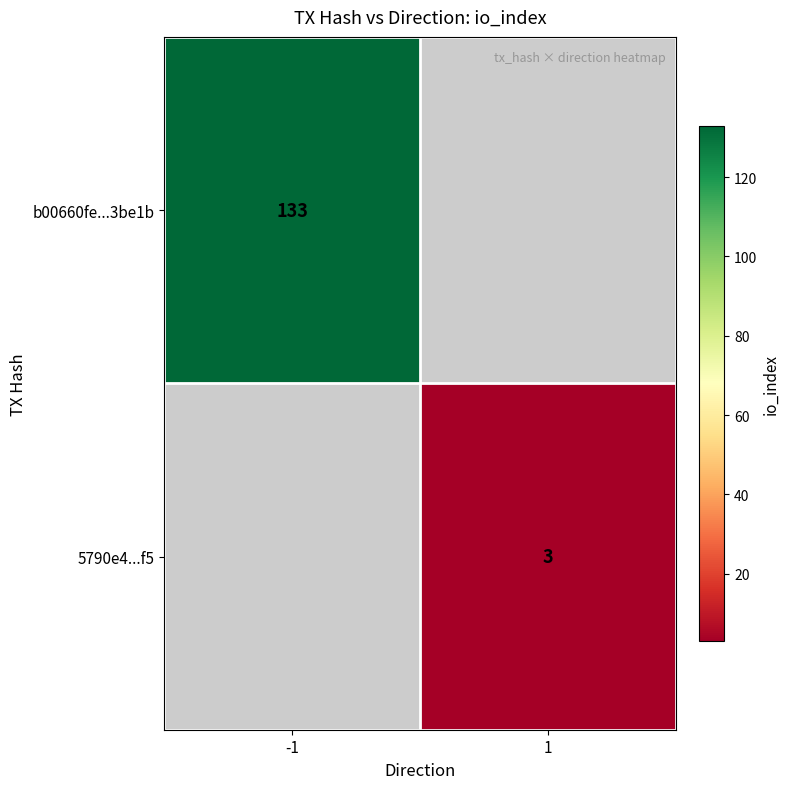

True or false: b00660fe...3be1b has a value of 133 at -1.

True